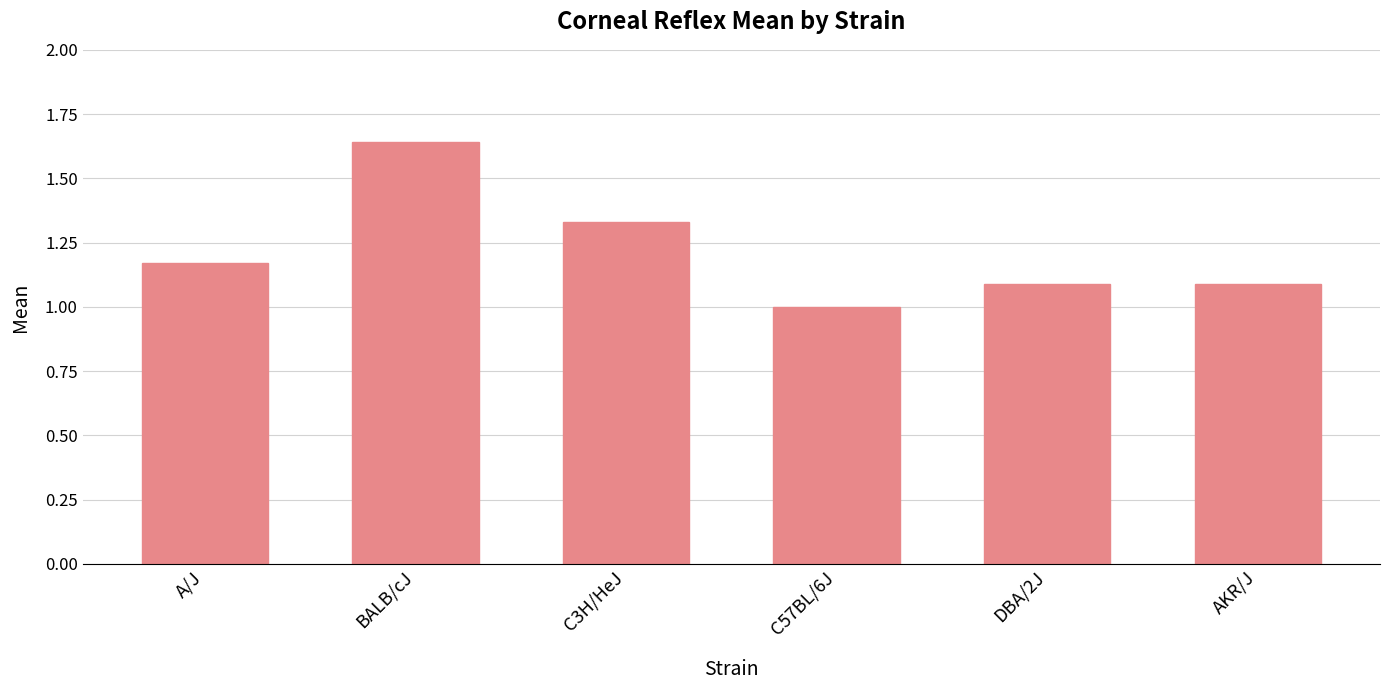

The value at C57BL/6J is 1.5. True or false?

False